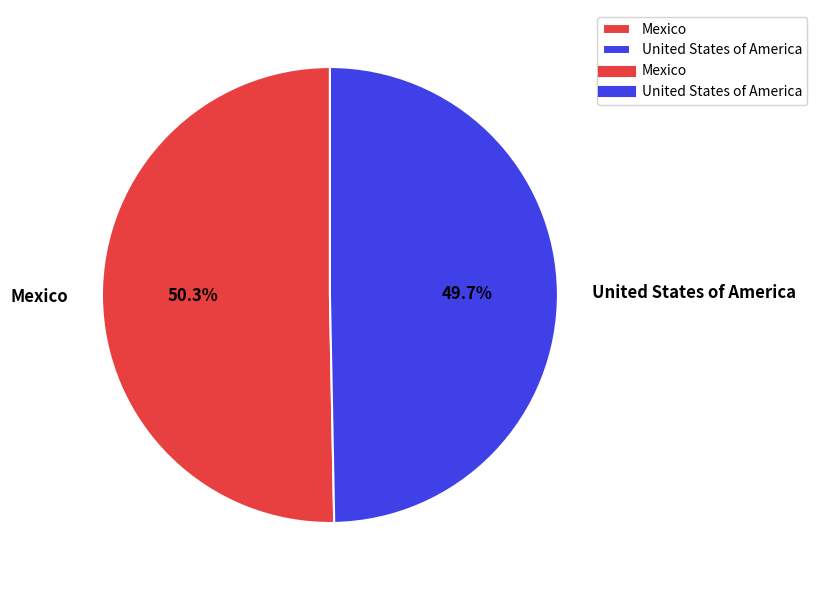

What is the majority slice?

Mexico